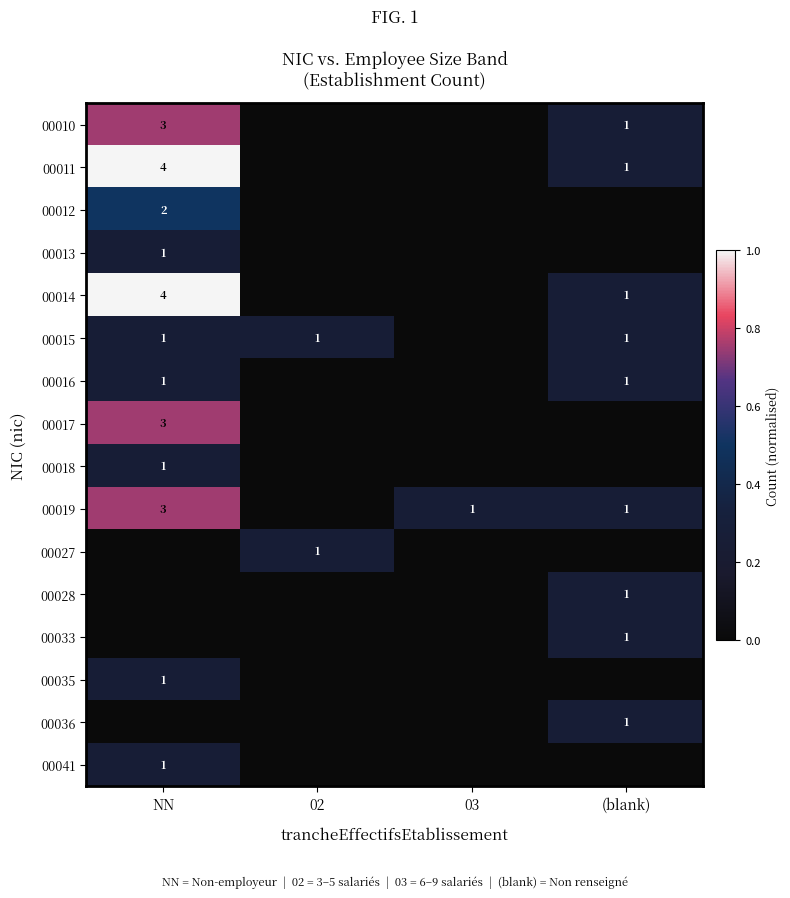

True or false: 00013 has a value of 2 at NN.

False